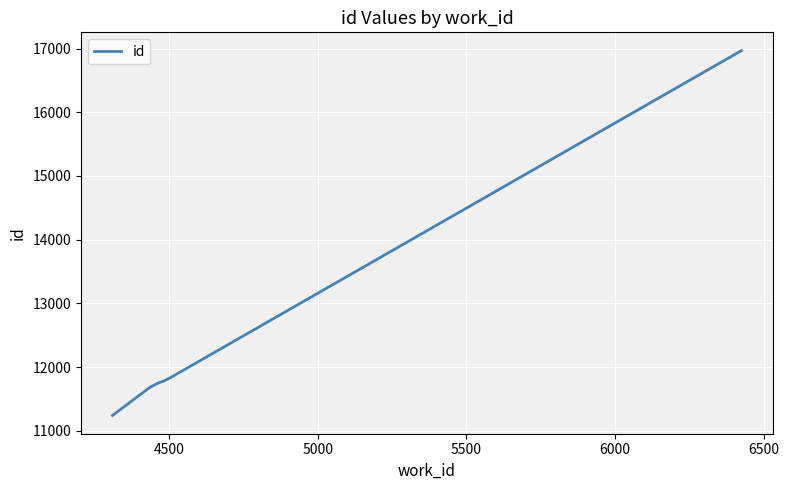

What is the value of the 3rd point from the left?

11681